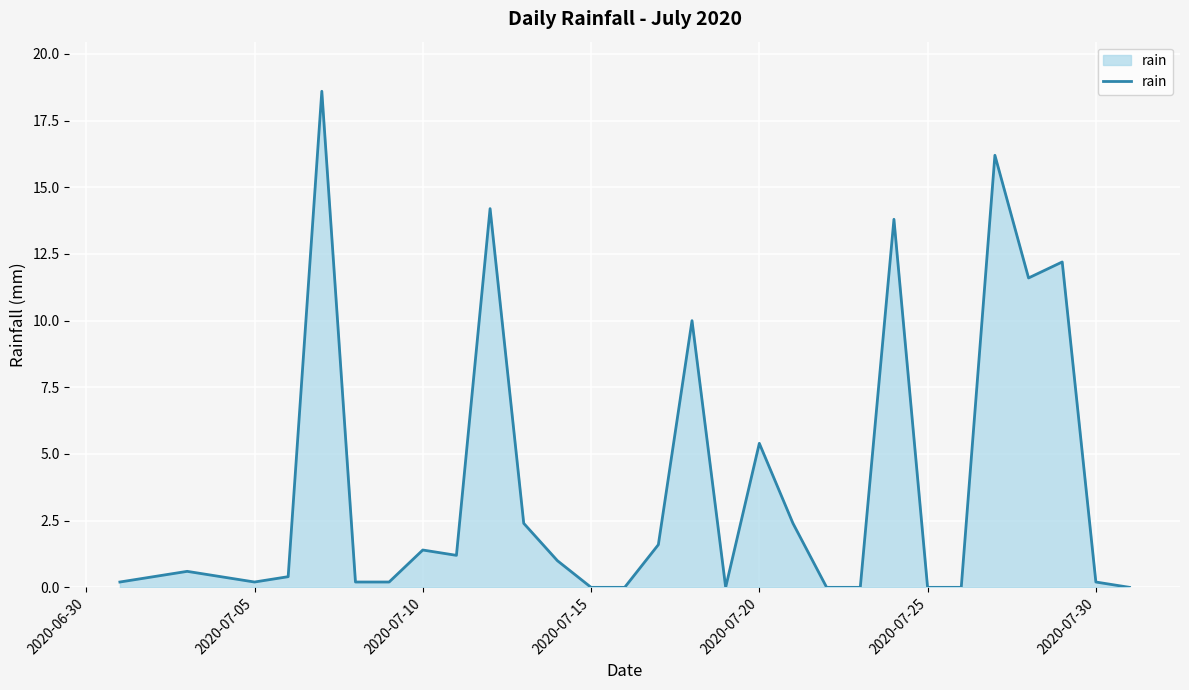

What is the difference between the maximum and minimum values?

18.6